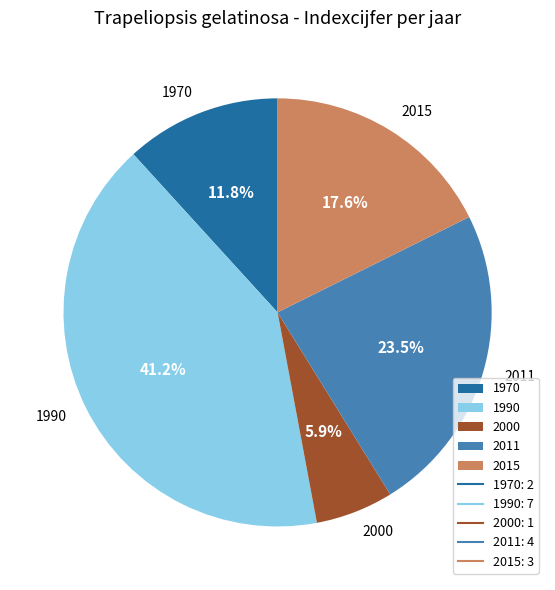

To the nearest percent, what portion does 2015 represent?

18%